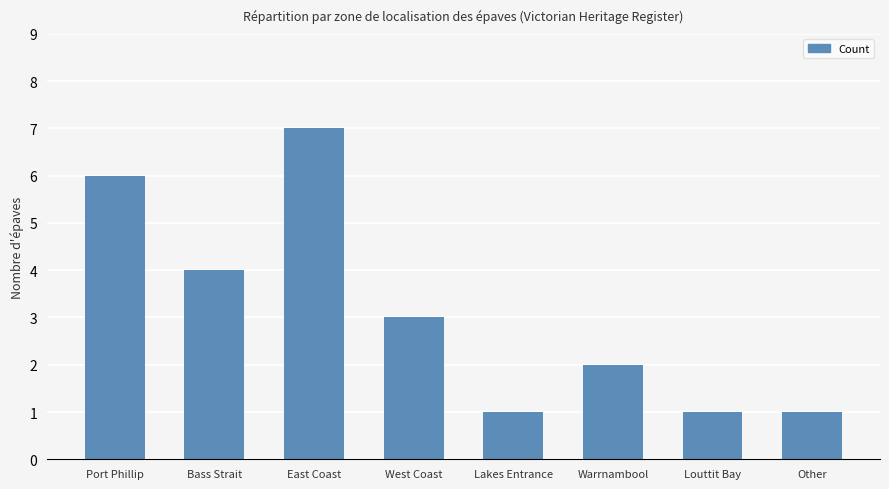

Which category has the highest value across all series?

East Coast